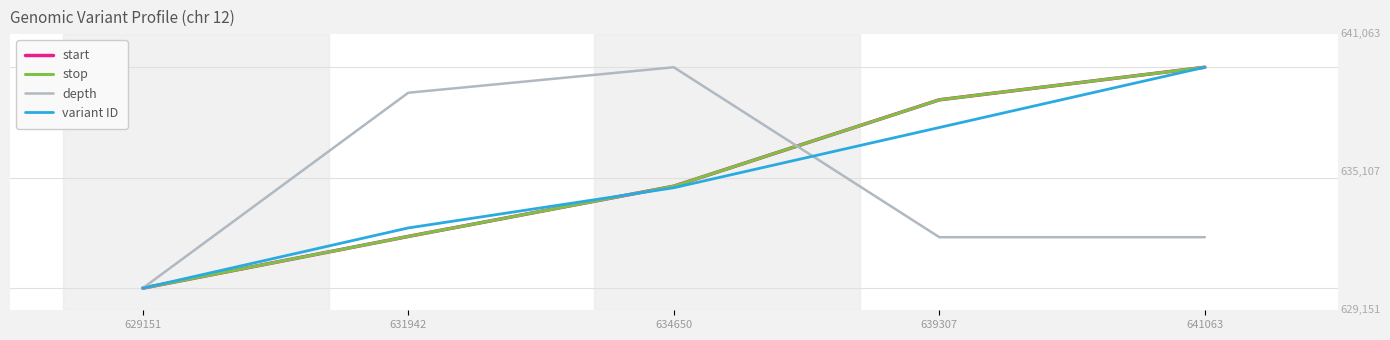

Rank the categories by variant ID value from highest to lowest.

641063, 639307, 634650, 631942, 629151